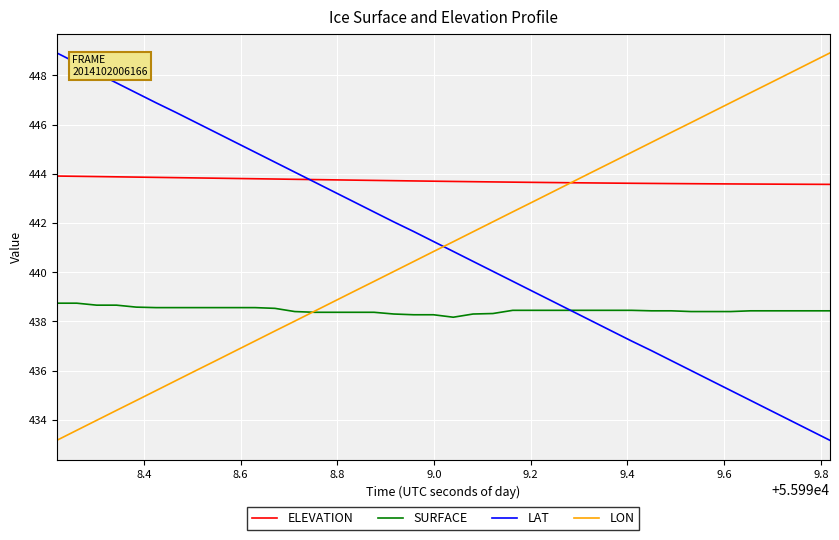

At how many categories does at least one series exceed 448?

6